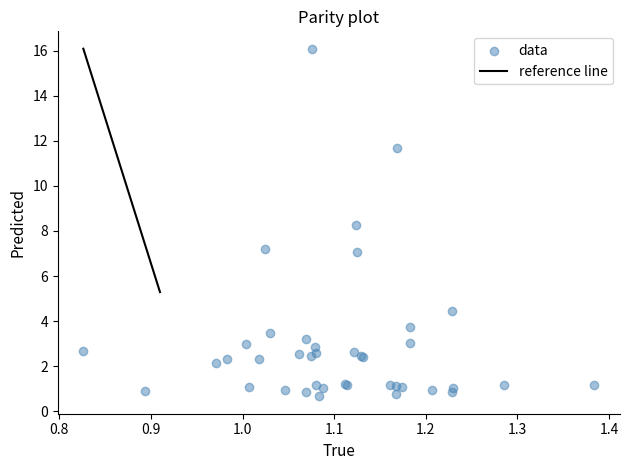

What Y value in the scatter plot is closest to 8?

8.3